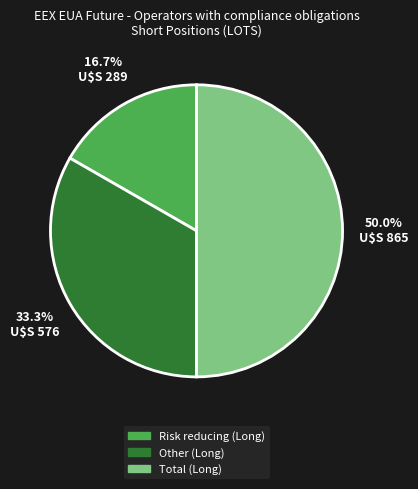

The Total (Long) slice represents 58% of the pie. True or false?

False